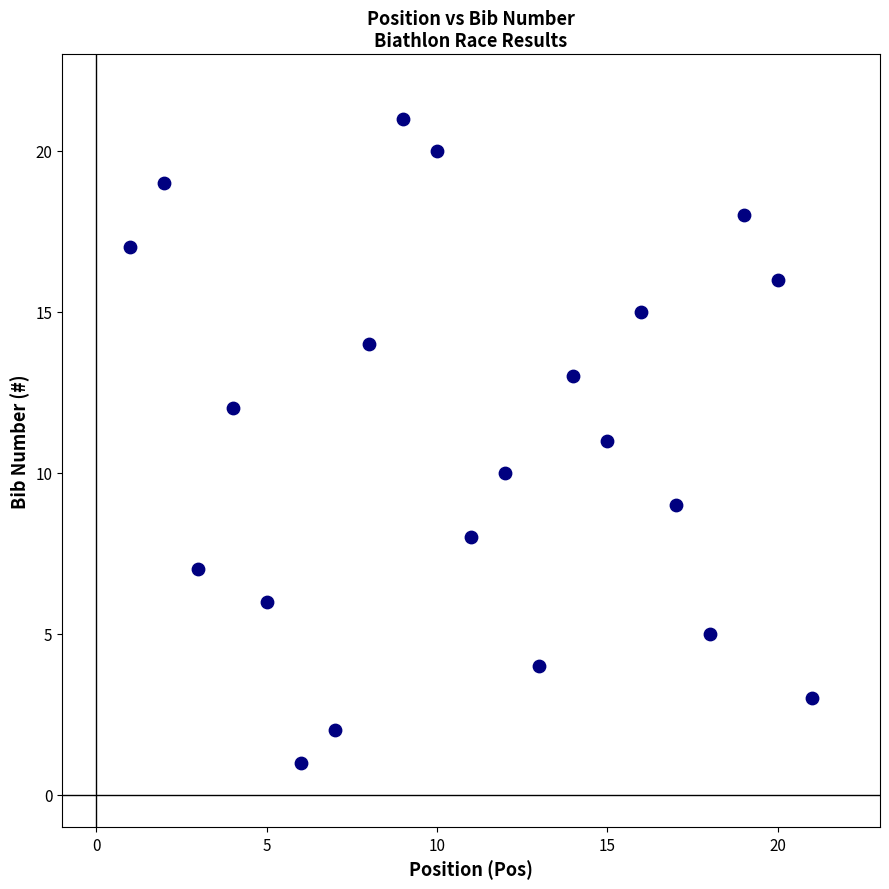

What is the range of X values (max minus min)?

20